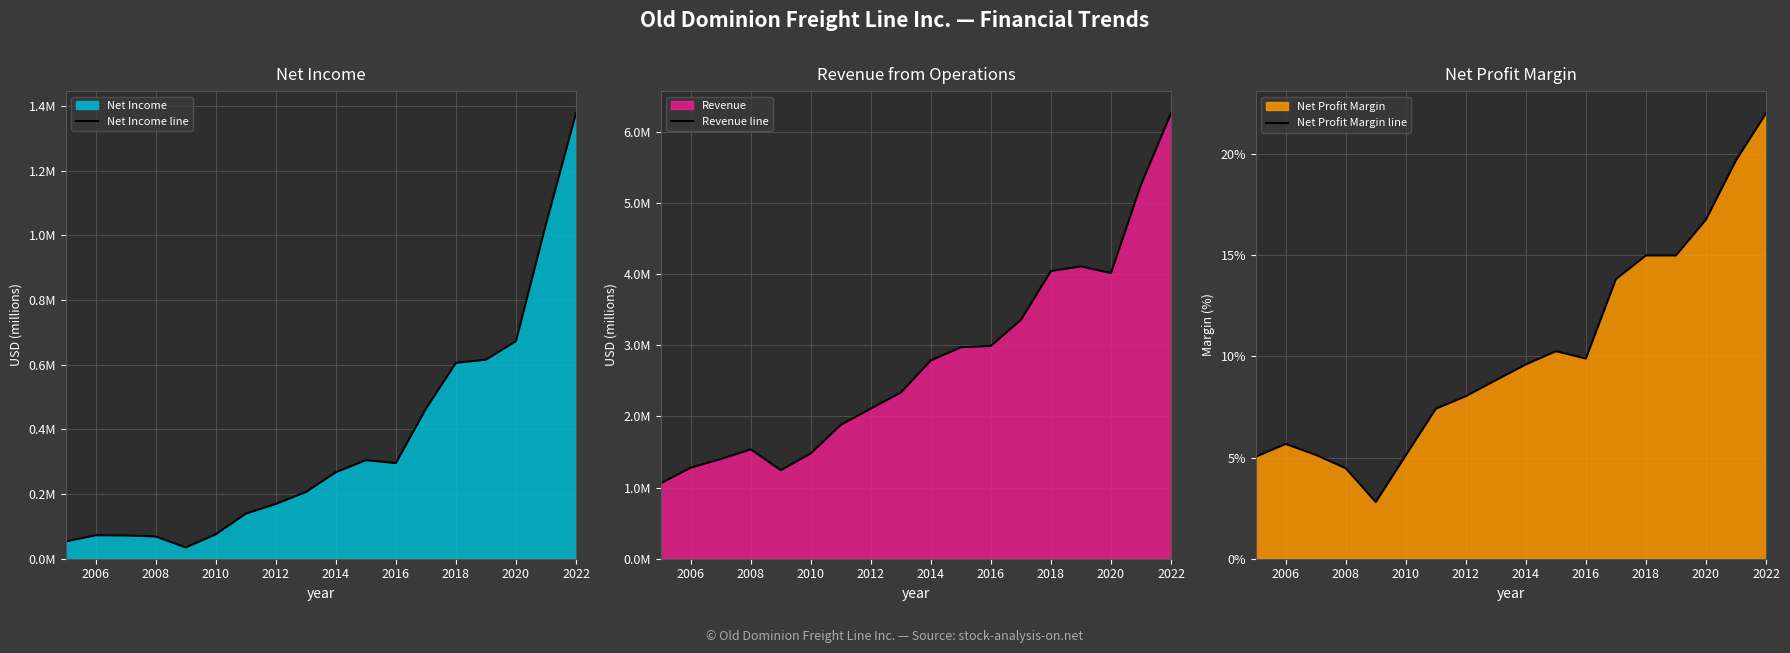

True or false: Revenue line and Net Profit Margin line intersect in this chart.

False